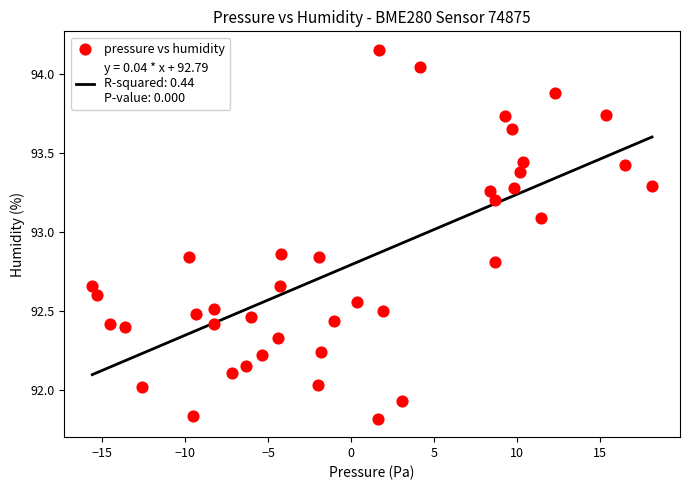

What is the range of Y values (max minus min)?

2.3